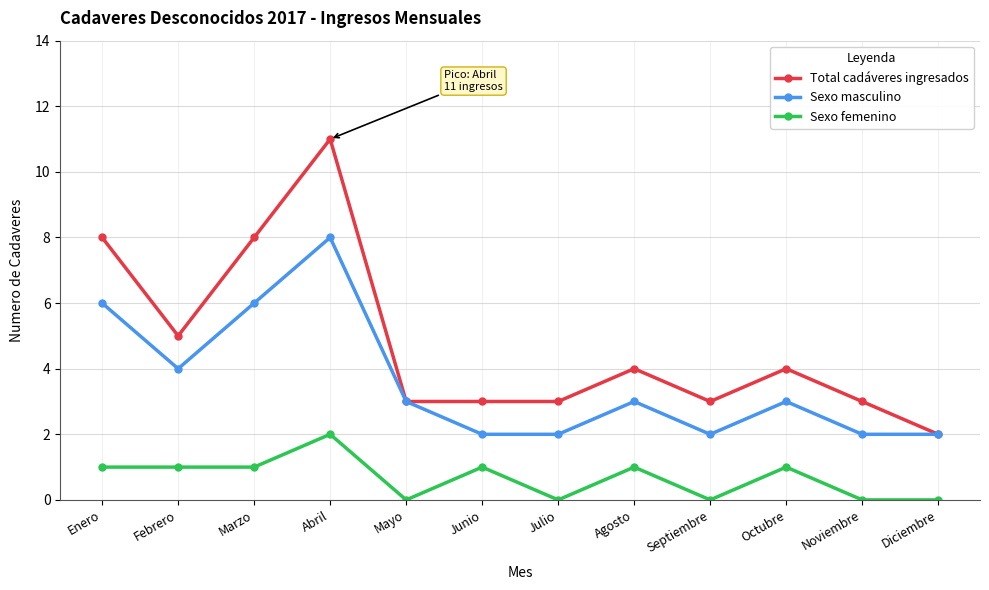

Rank the series by their maximum value, from lowest to highest.

Sexo femenino, Sexo masculino, Total cadáveres ingresados